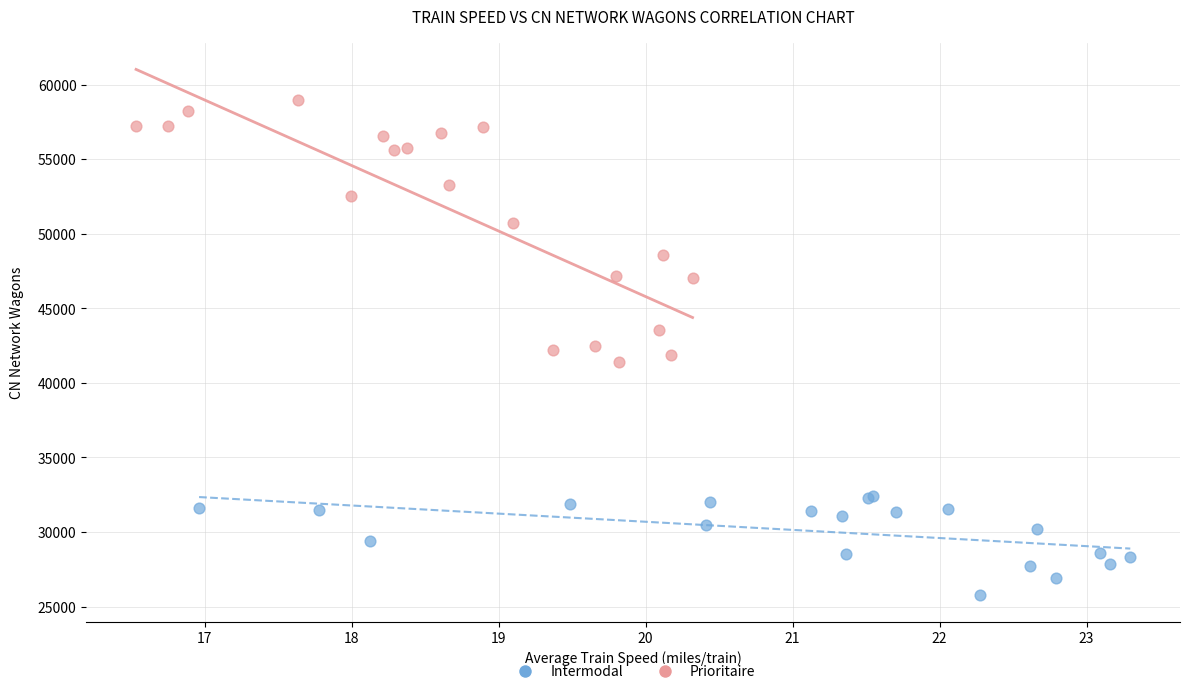

Which series has the widest spread of Y values?

Prioritaire